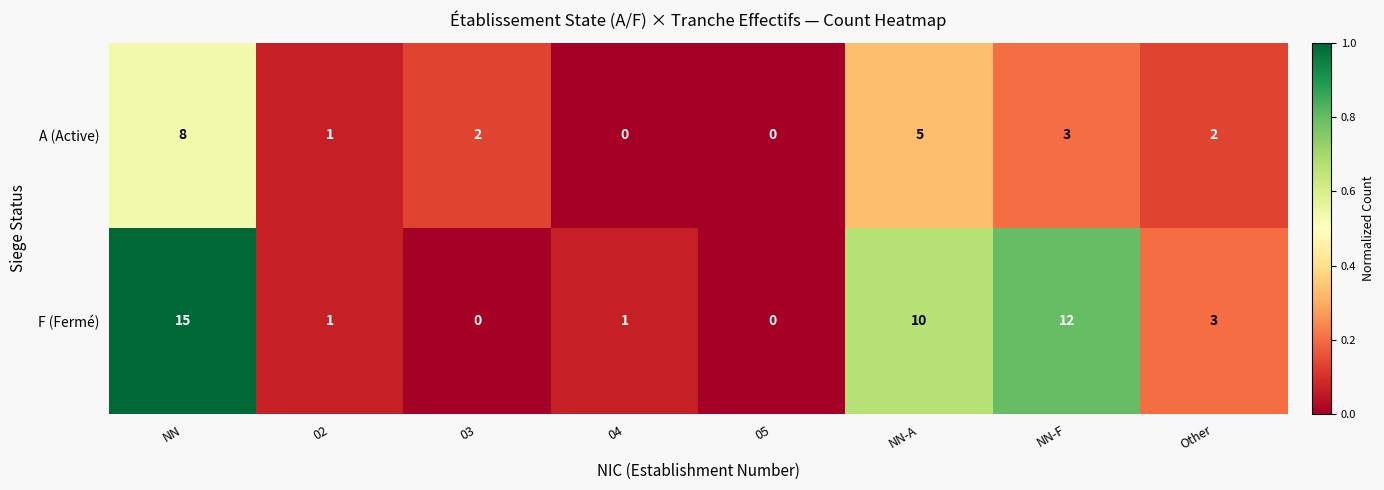

Rank the series by their average value, from lowest to highest.

A (Active), F (Fermé)